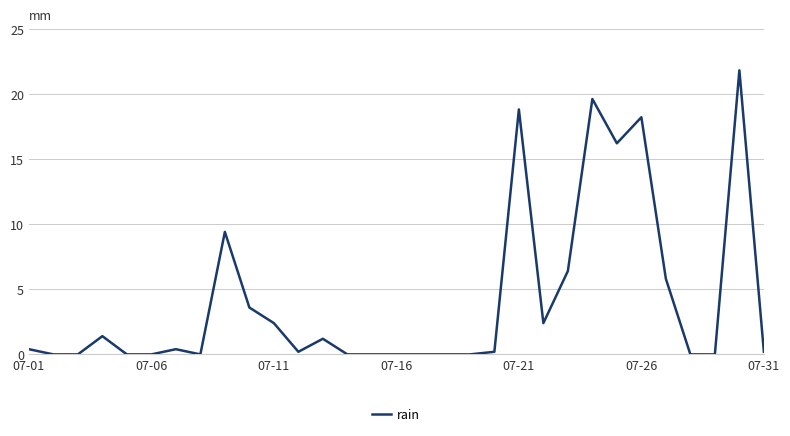

What is the difference between the maximum and minimum values?

21.8